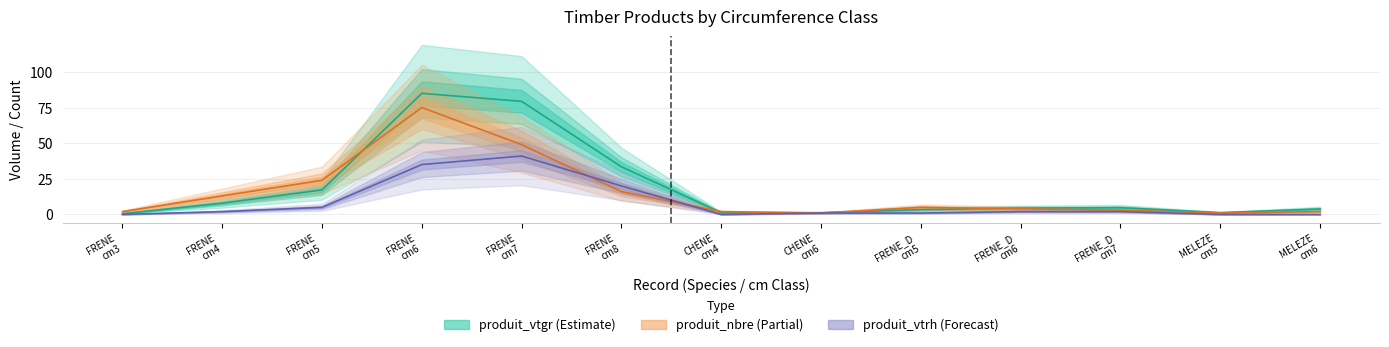

What is the difference between the second highest and minimum values in the produit_vtrh series?

35.0